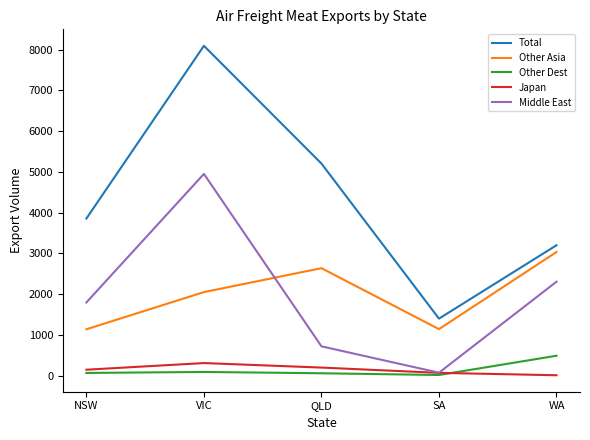

Which series has the largest total across all categories?

Total